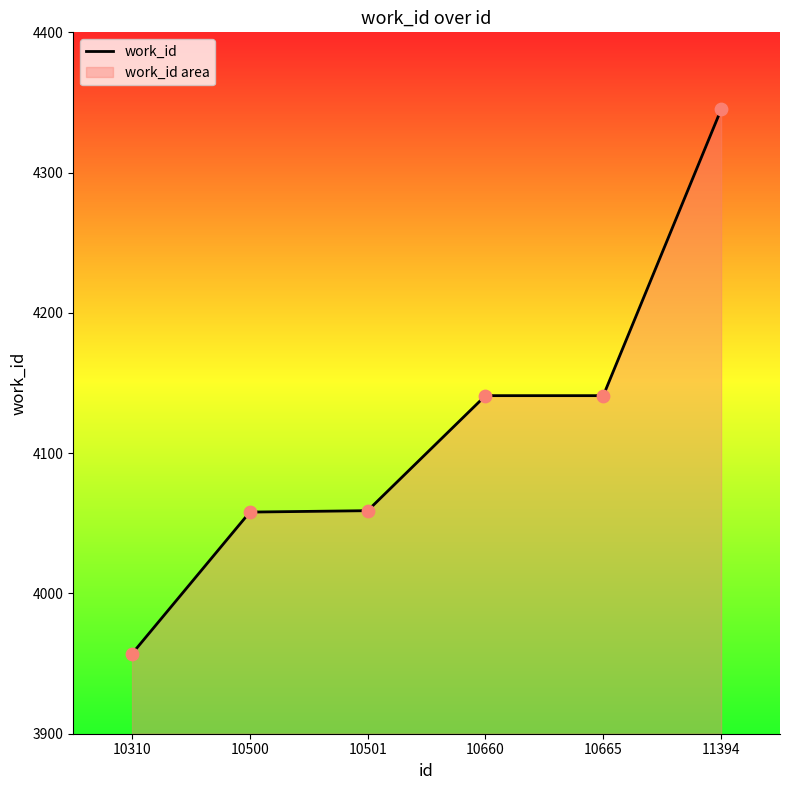

What is the change in value from 10500 to 10501?

+1